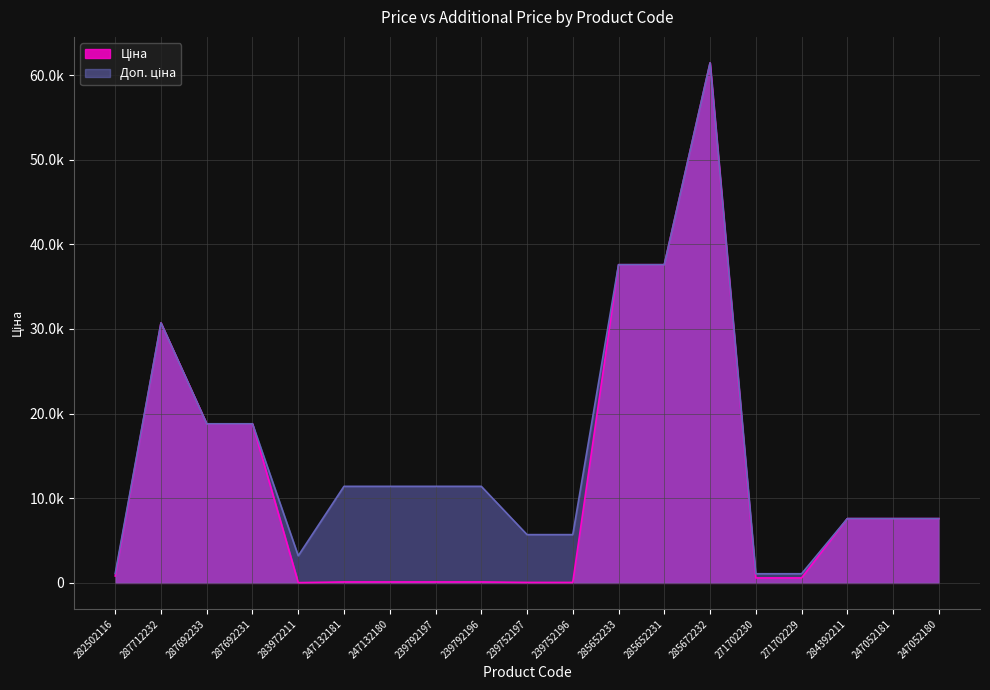

Which has a higher value, 239752196 or 285652233?

285652233